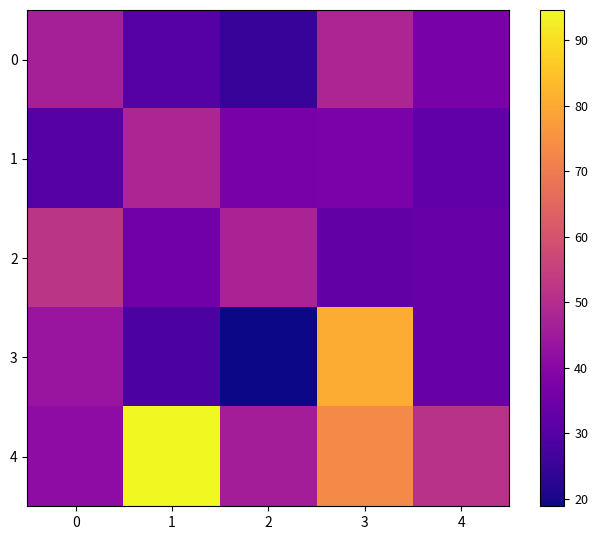

Count the number of categories in the chart.

5